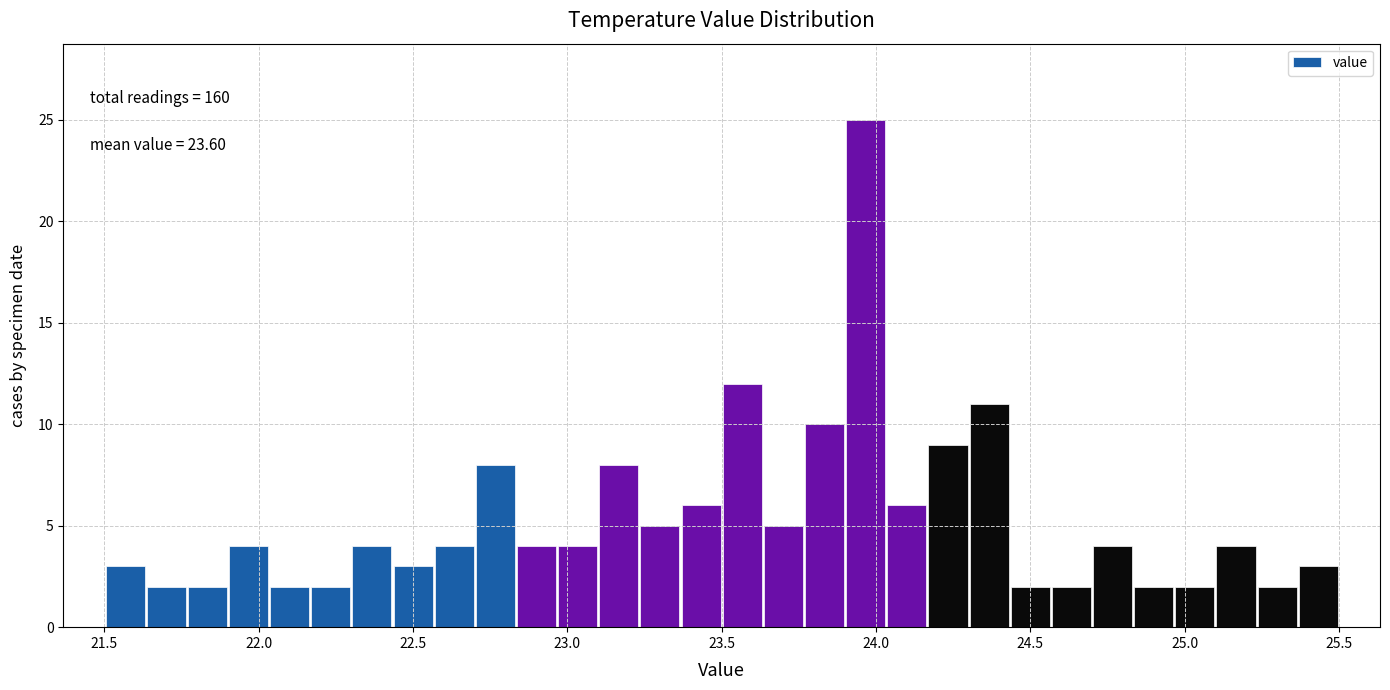

Around what value on the x-axis is the tallest bar? Give the approximate position of its centre, as read against the axis.

23.95